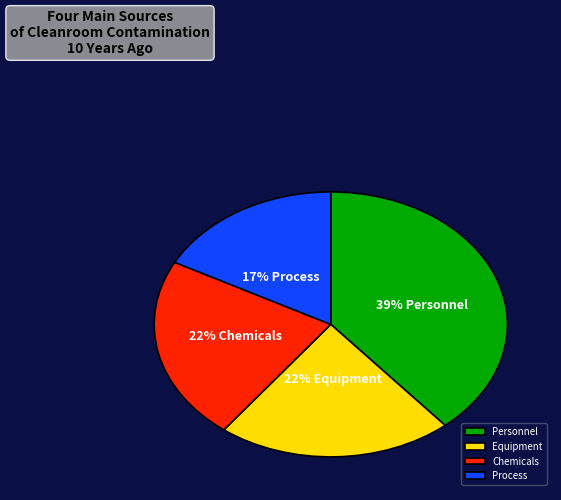

Which slice is the smallest?

Process